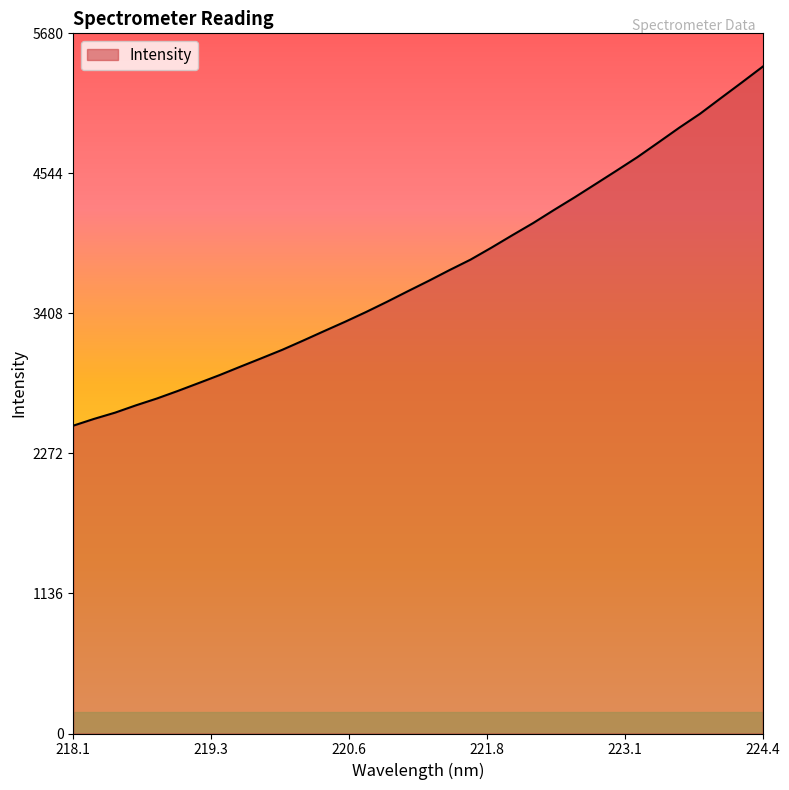

What is the minimum value shown in the chart?

2497.5